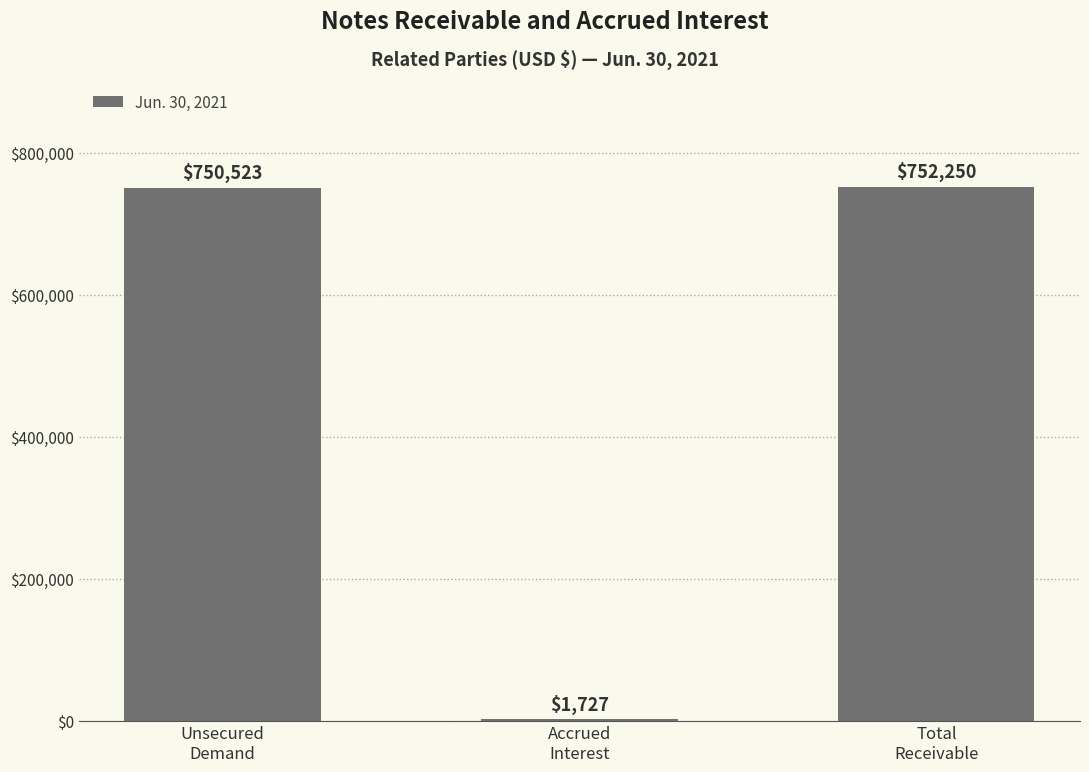

What is the sum of all values?

1504500